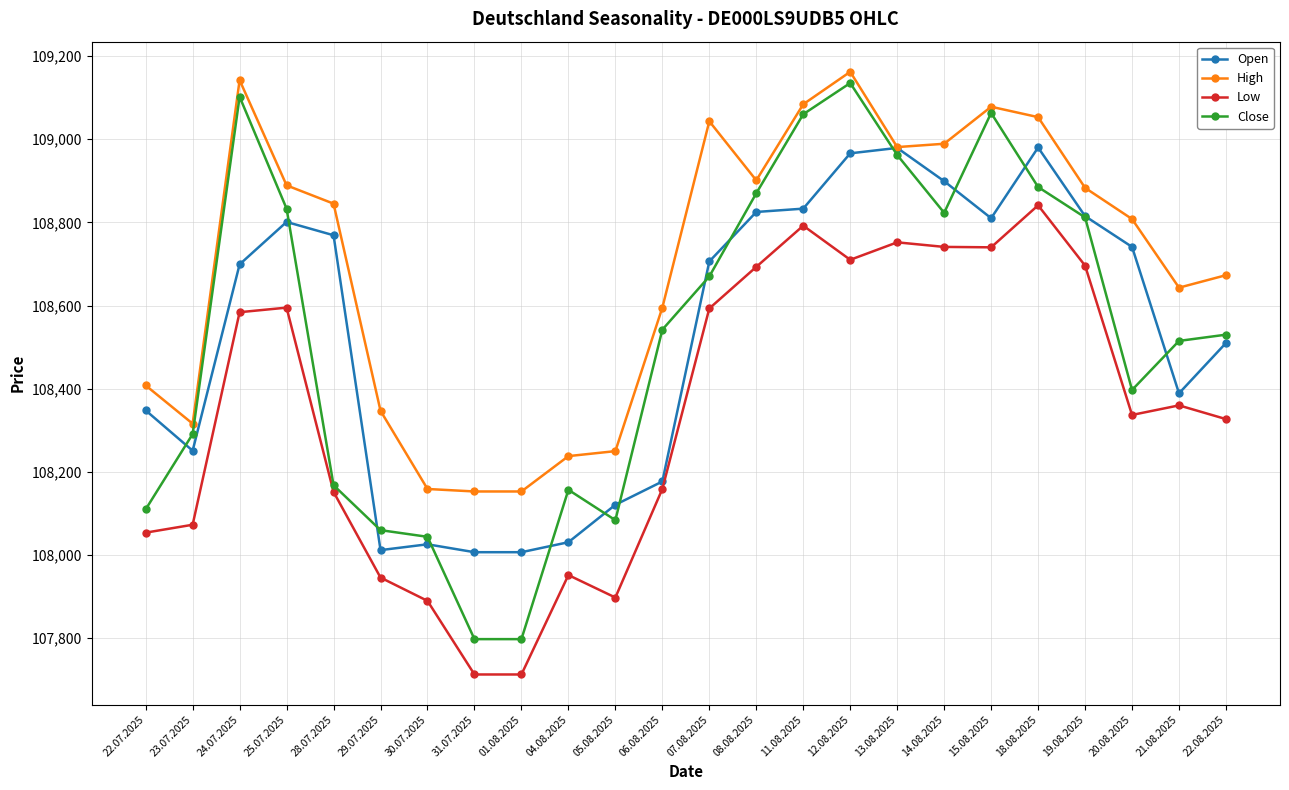

What is the highest value of the High series?

109162